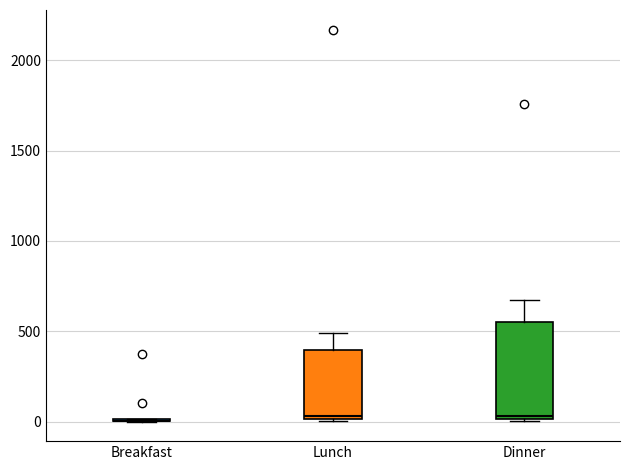

Reading left to right, read every box against the y-axis: the position of its median line, the range the box covers, and the ends of its whiskers. The values are not printed on the chart, so give them approximately, as read against the axis.

Breakfast: box collapsed to a line at 0, whiskers 0 to 0
Lunch: median 50, box 0 to 400, whiskers 0 to 500
Dinner: median 50, box 0 to 550, whiskers 0 to 650